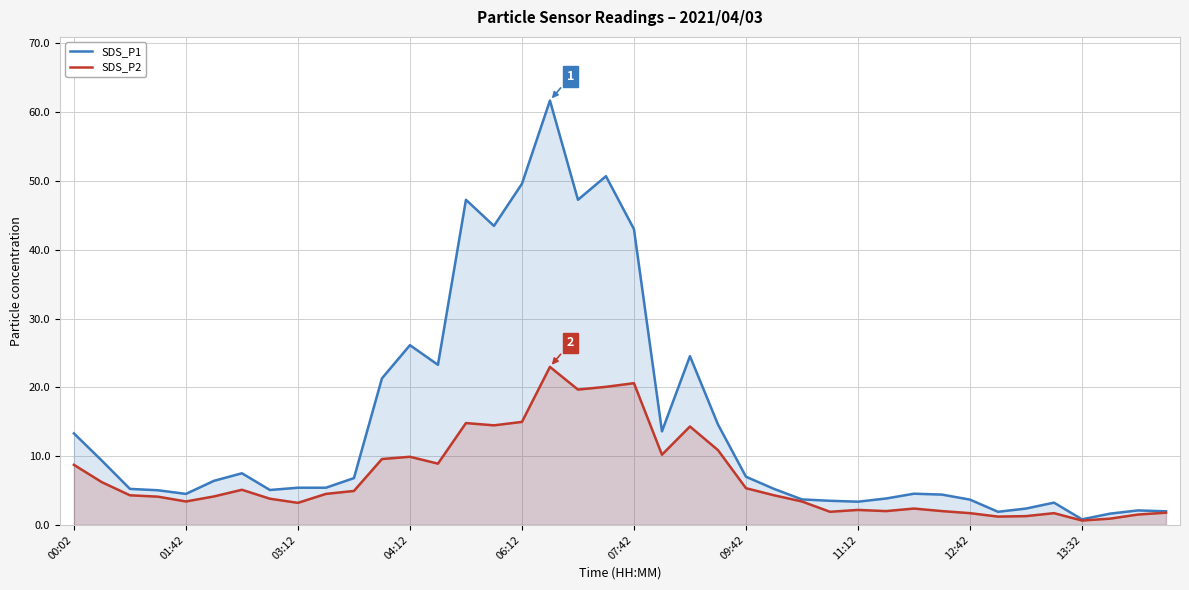

Which series has the largest range (max minus min)?

SDS_P1